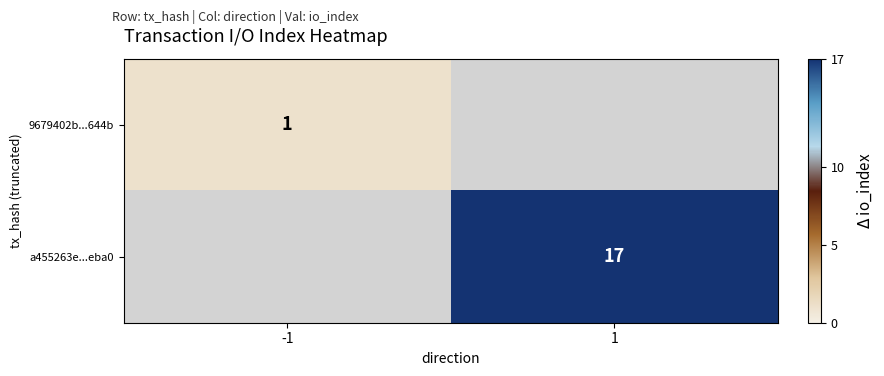

What is the maximum value shown in the chart?

17.0